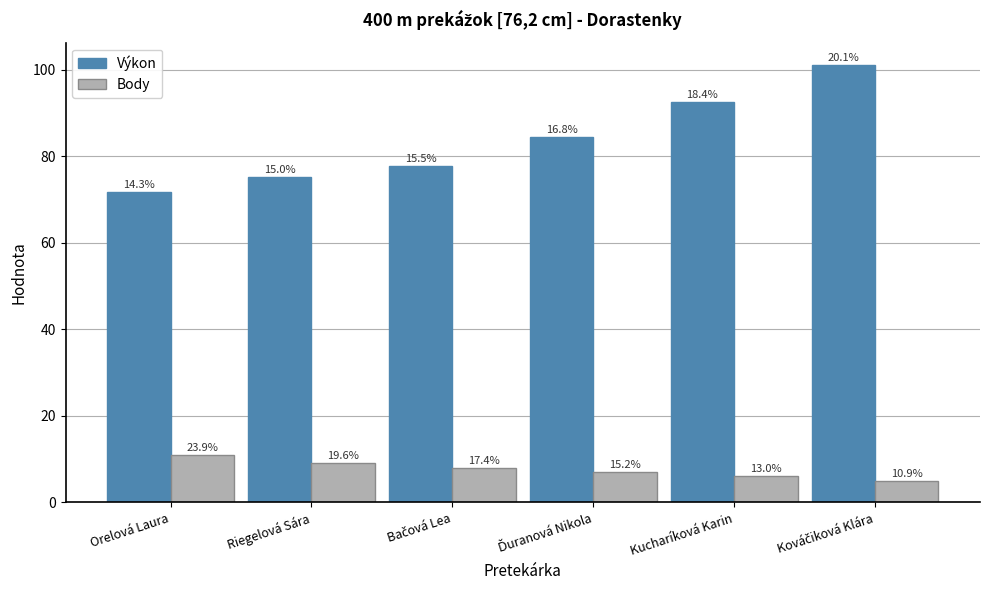

Where does the Body series first go above 8?

Orelová Laura